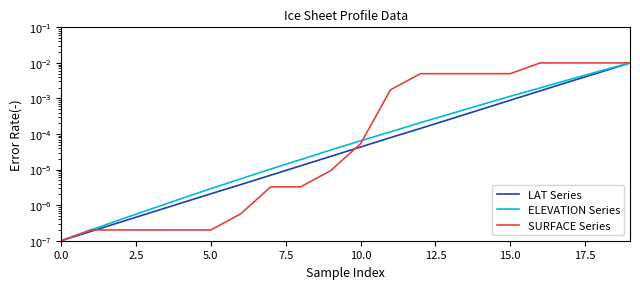

True or false: ELEVATION Series and LAT Series intersect in this chart.

False